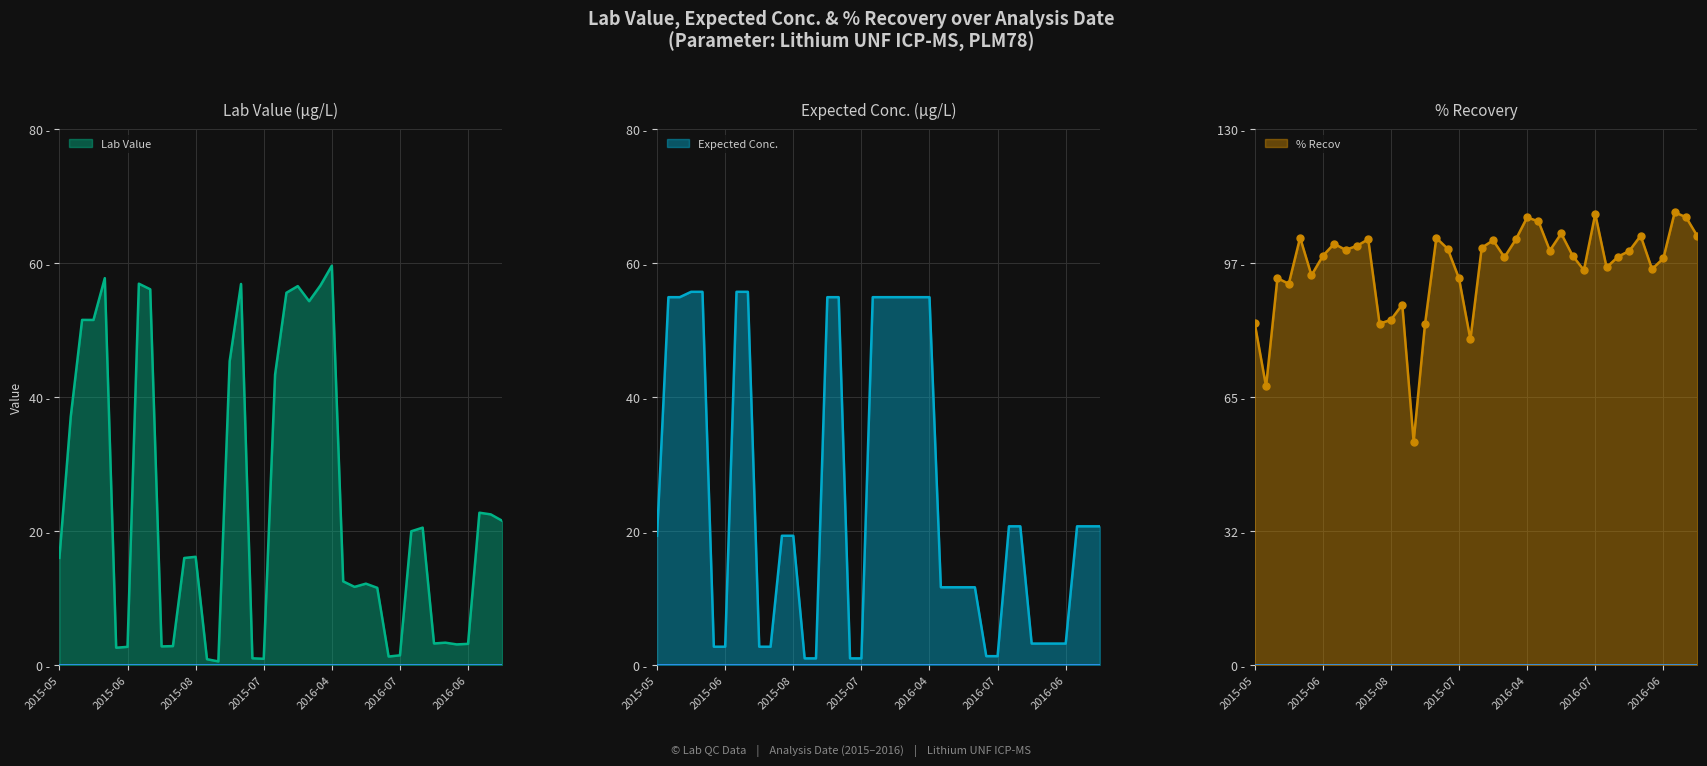

What is the label of the 29th point from the right?

2015-08-12